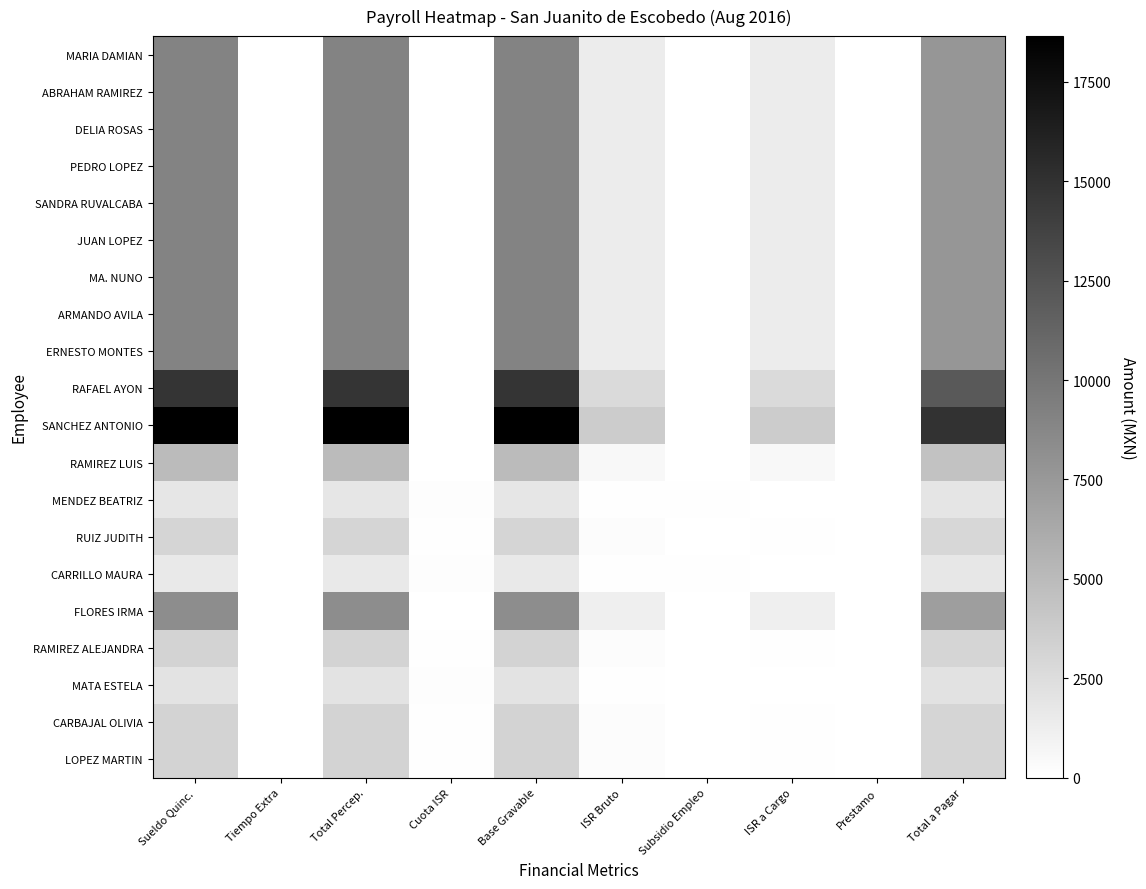

List the series in order of their peak value, lowest first.

CARRILLO MAURA, MENDEZ BEATRIZ, MATA ESTELA, RUIZ JUDITH, RAMIREZ ALEJANDRA, CARBAJAL OLIVIA, LOPEZ MARTIN, RAMIREZ LUIS, FLORES IRMA, MARIA DAMIAN, ABRAHAM RAMIREZ, DELIA ROSAS, PEDRO LOPEZ, SANDRA RUVALCABA, JUAN LOPEZ, MA. NUNO, ARMANDO AVILA, ERNESTO MONTES, RAFAEL AYON, SANCHEZ ANTONIO